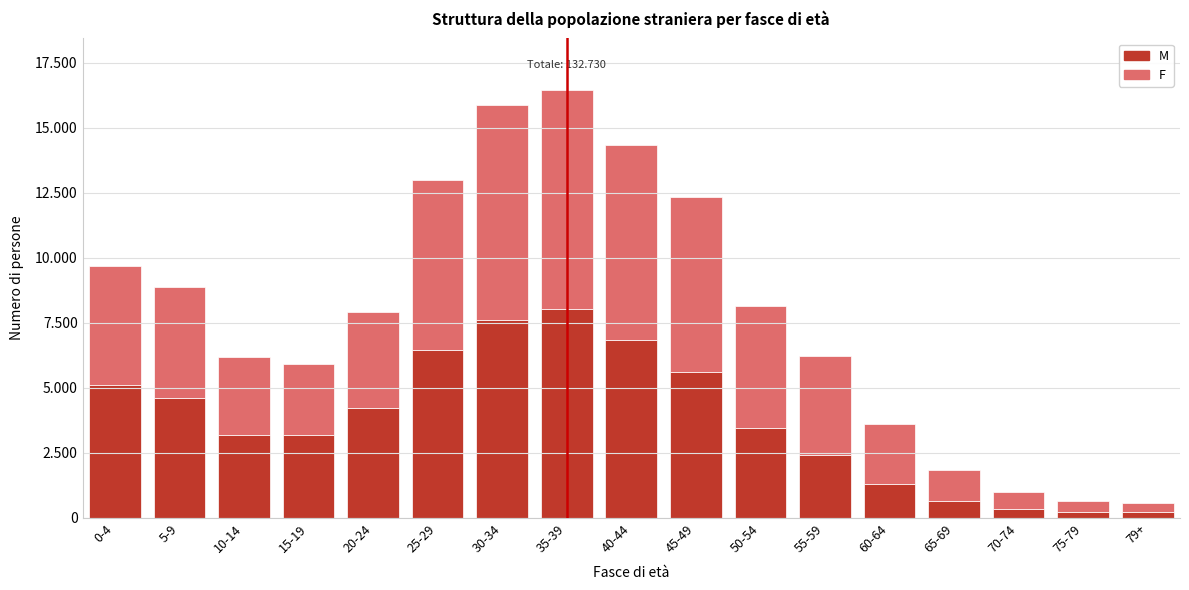

What are all the series names shown in the legend?

M, F